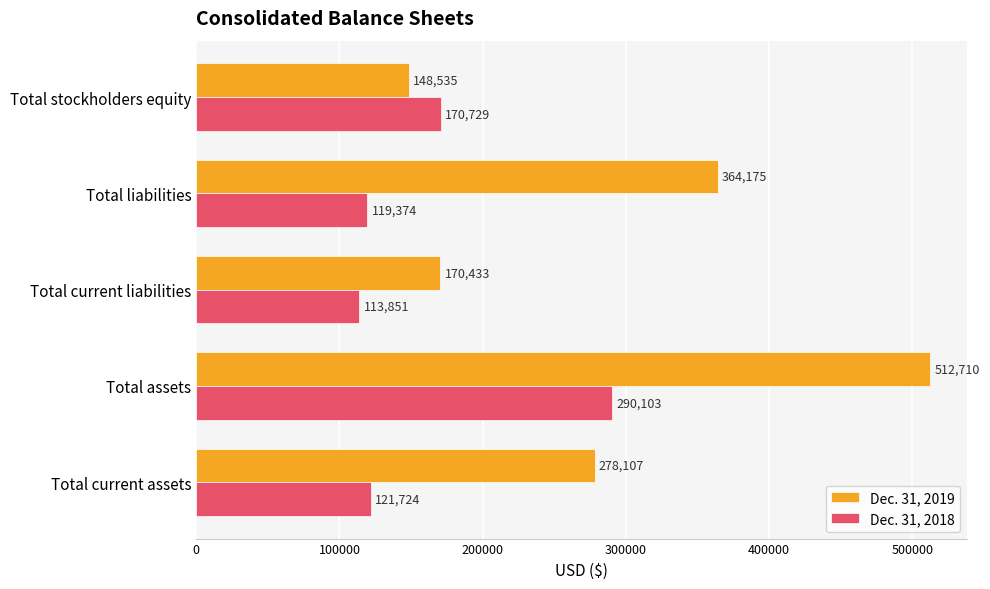

Which series has the largest total across all categories?

Dec. 31, 2019